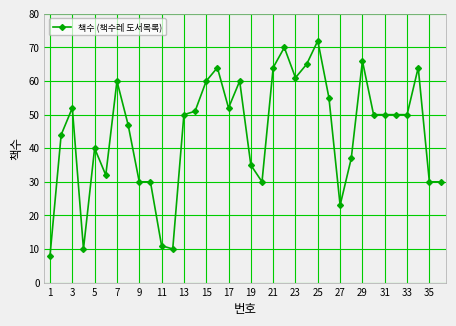

What is the smallest value displayed?

8